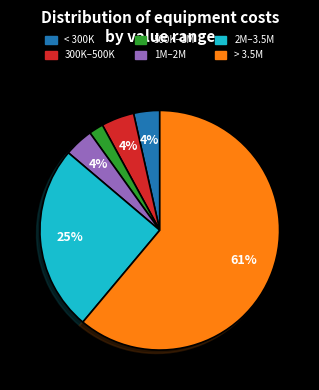

What is the smallest slice in the pie chart?

500K–1M